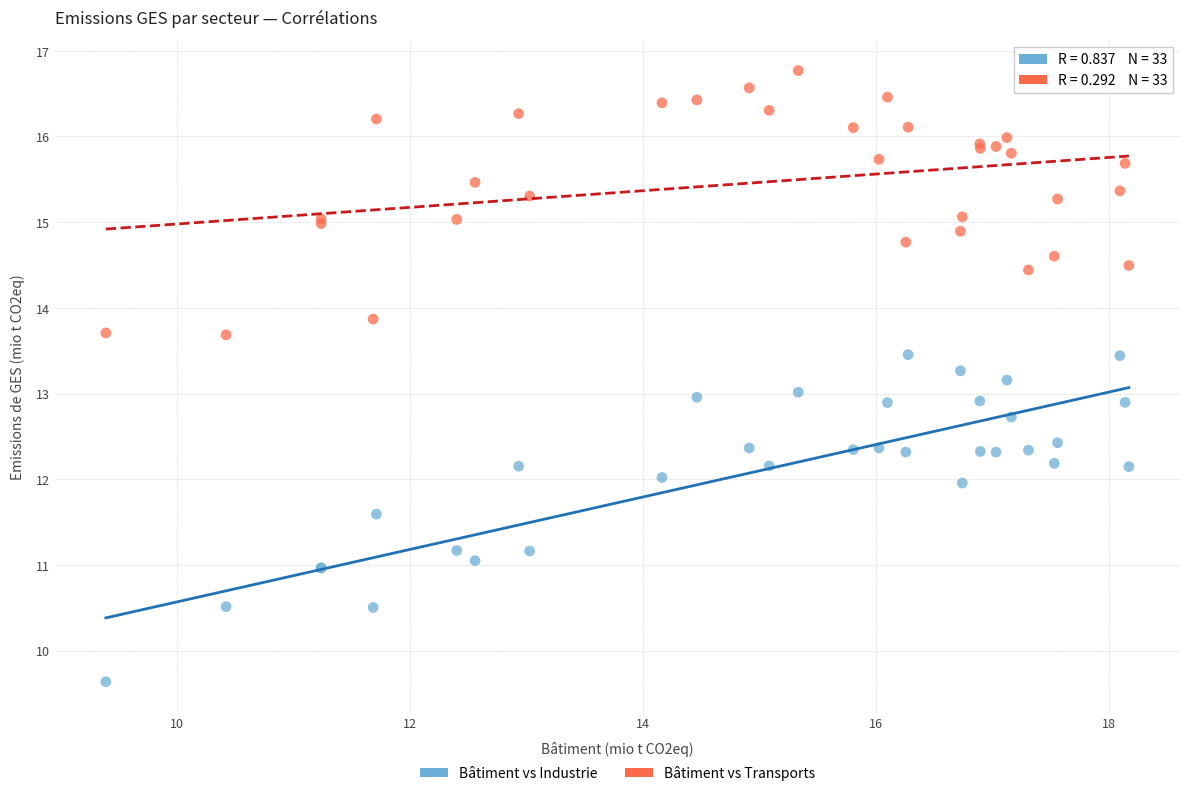

What is the X range (max minus min) for the scatter plot?

8.8